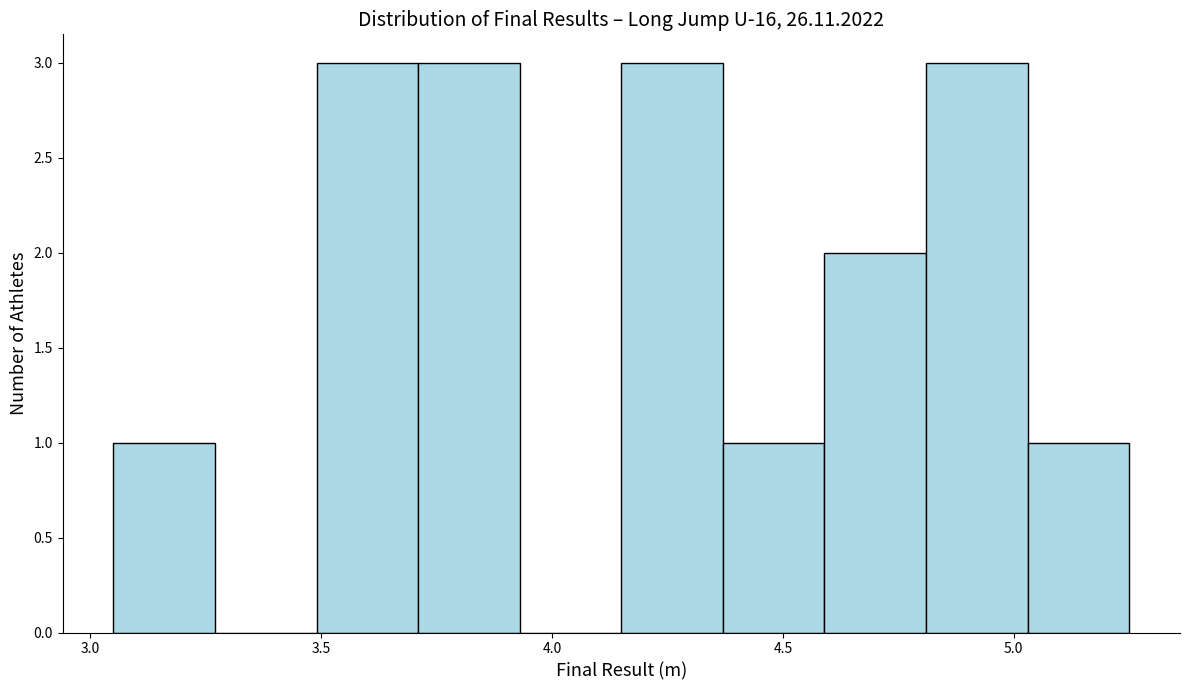

What is the height of the bar covering 4.81 to 5.03 on the x-axis? Neither the bar edges nor the heights are printed on the chart, so give them approximately, as read against the axes.

3